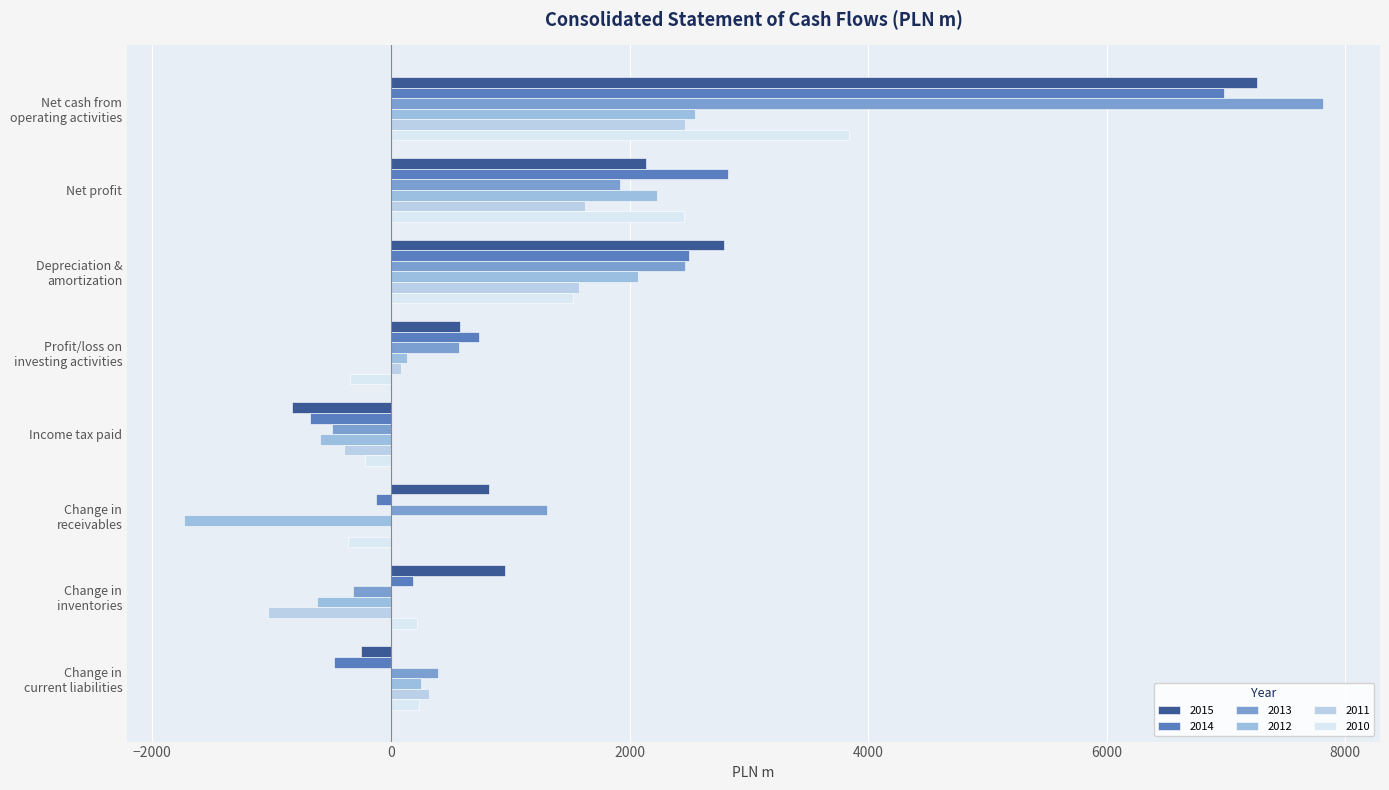

How many values in 2013 are above zero?

6